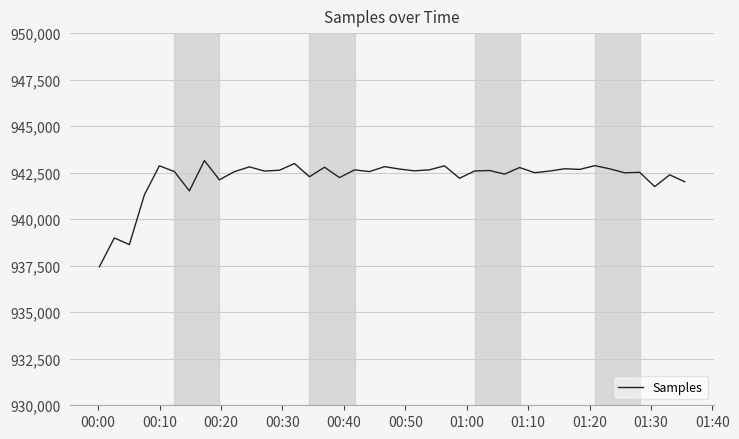

What is the greatest value displayed?

943152